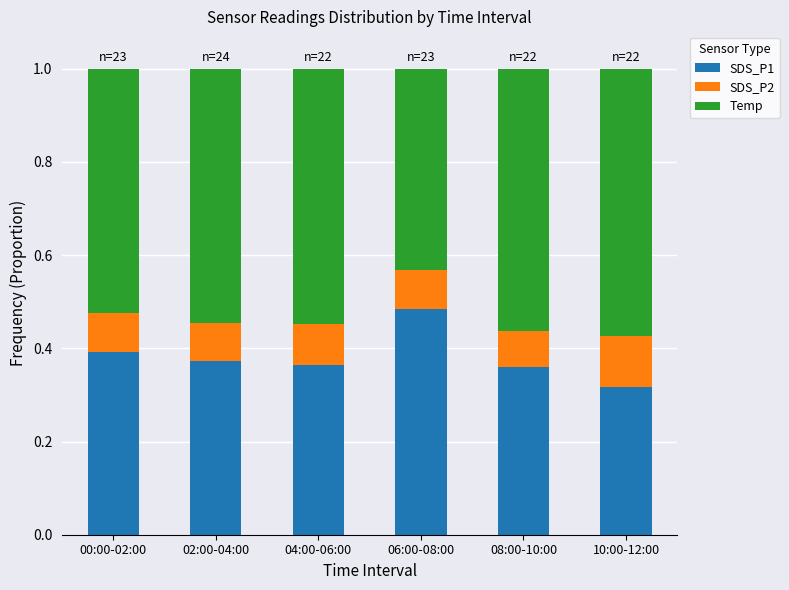

At which label does SDS_P1 reach its minimum?

10:00-12:00